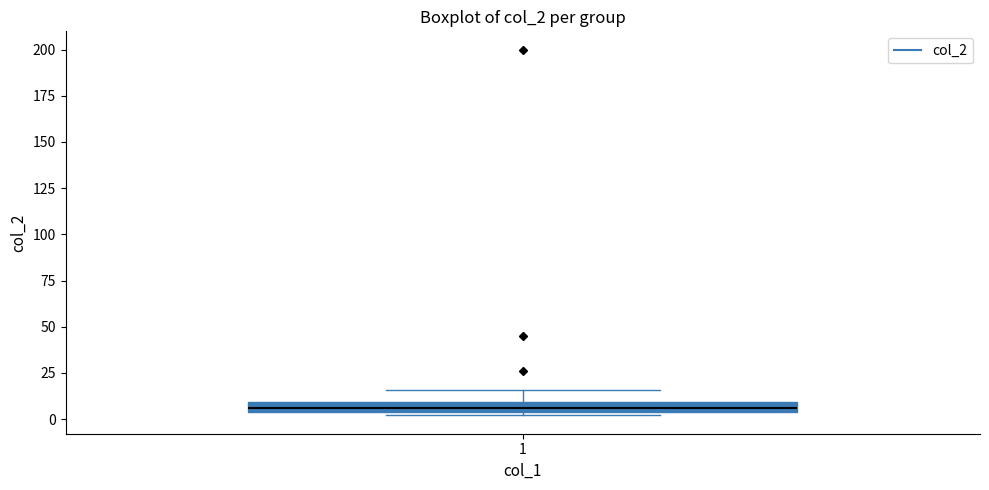

Where does the upper whisker of the box at x = 1 end on the y-axis? The values are not printed on the chart, so give them approximately, as read against the axis.

15